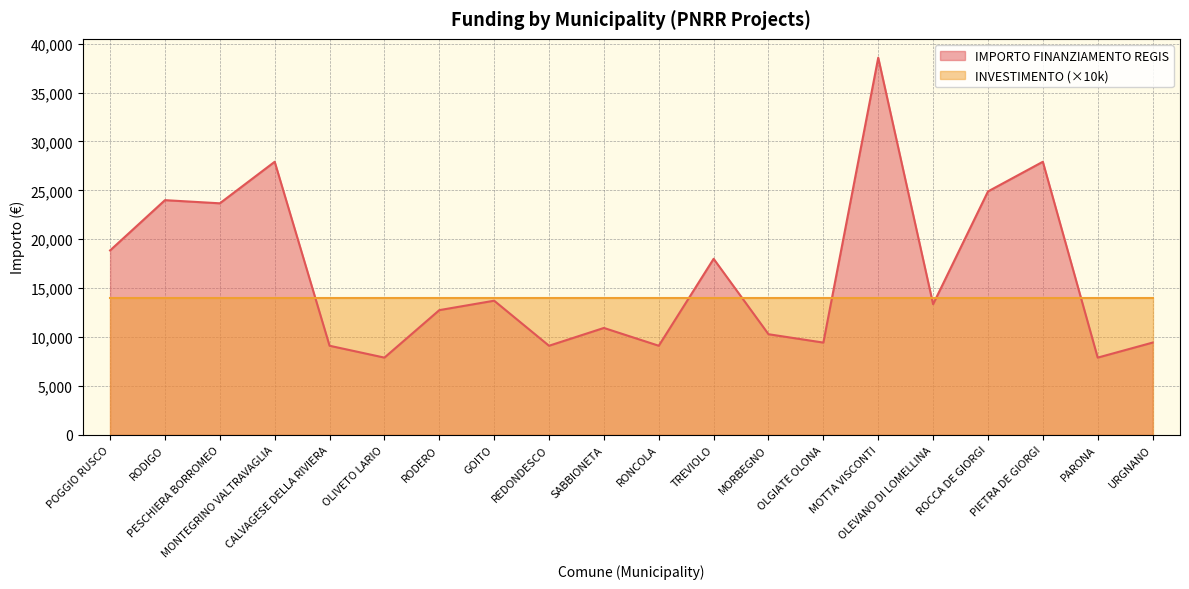

What is the average value?

16340